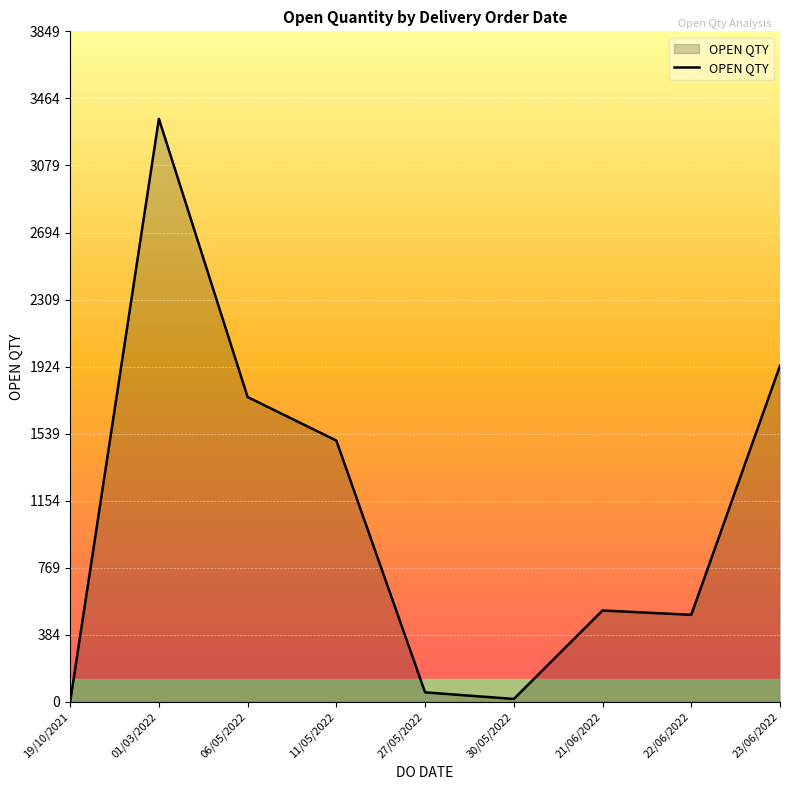

Reading right to left, what are all the values shown in this chart?

1930	500	525	17	55	1500	1750	3347	1